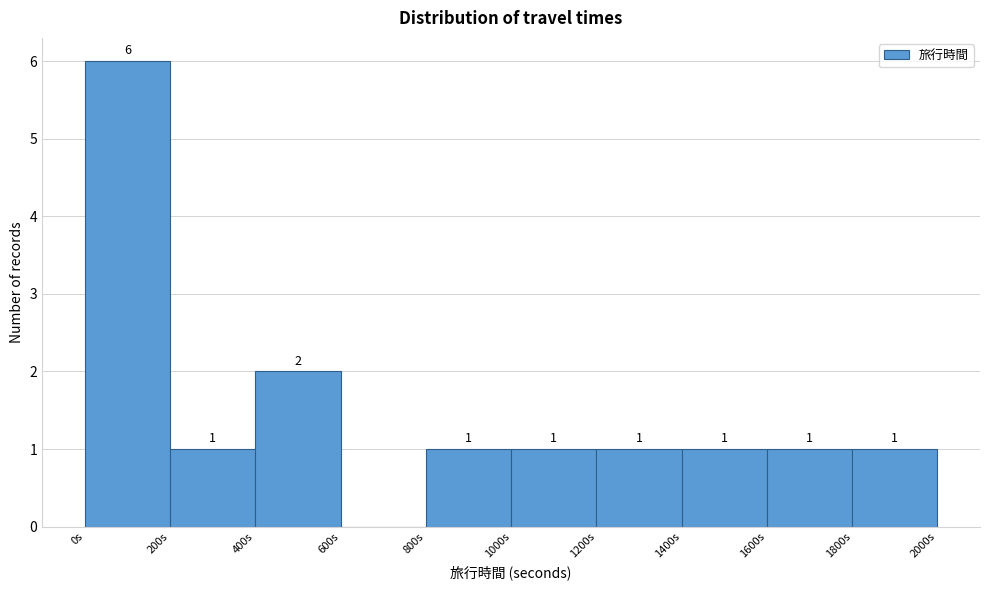

Over which range of the x-axis is the bar tallest?

0 to 200